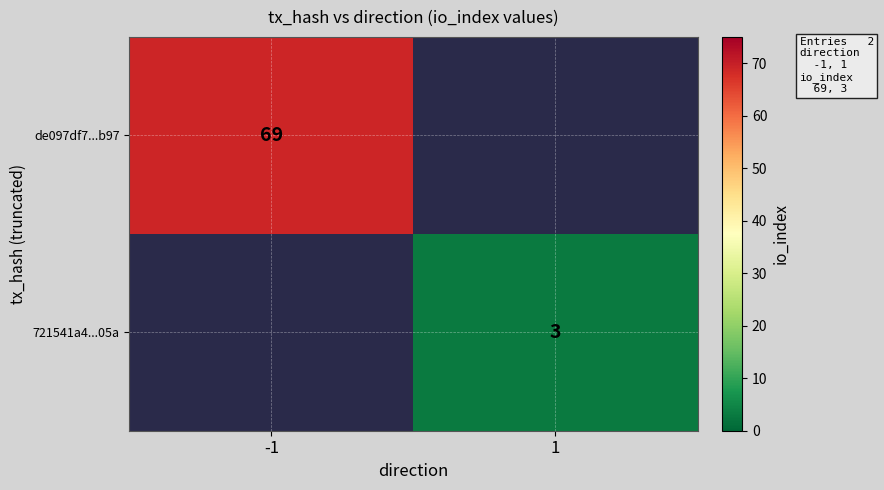

Count the number of data series in this chart.

2